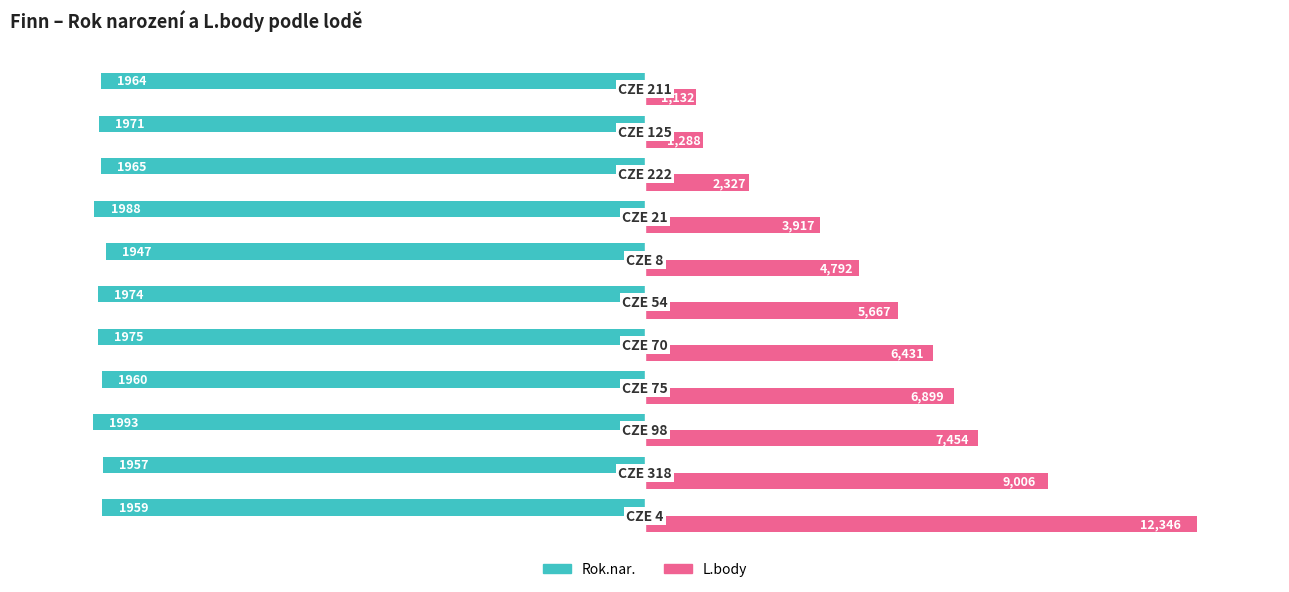

What are all the series names shown in the legend?

Rok.nar., L.body